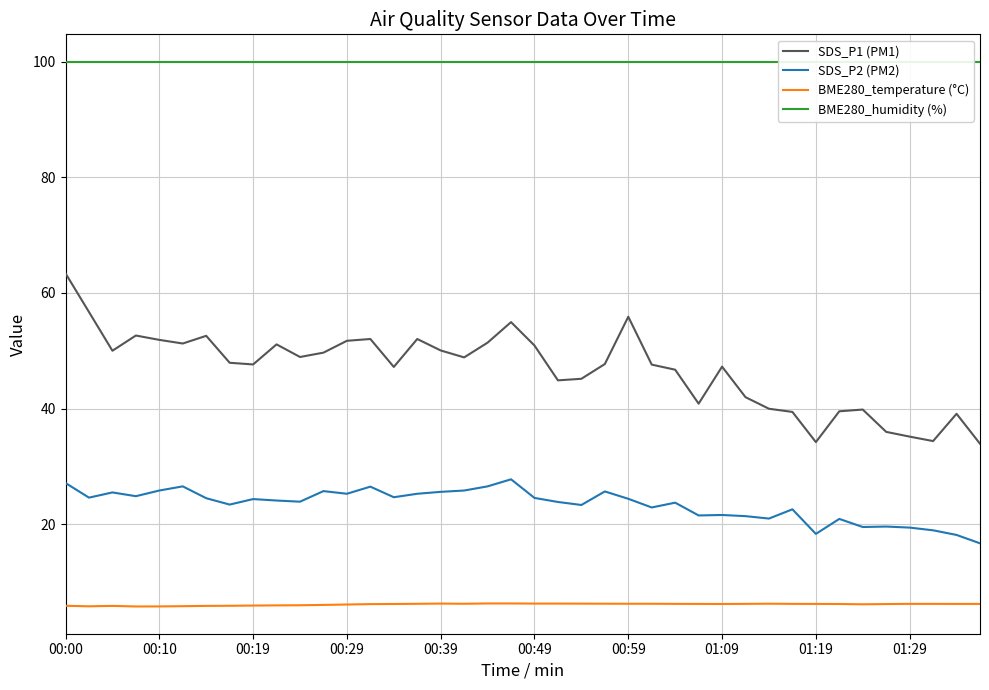

What is the difference between the SDS_P2 (PM2) values at 17 and 19?

1.9